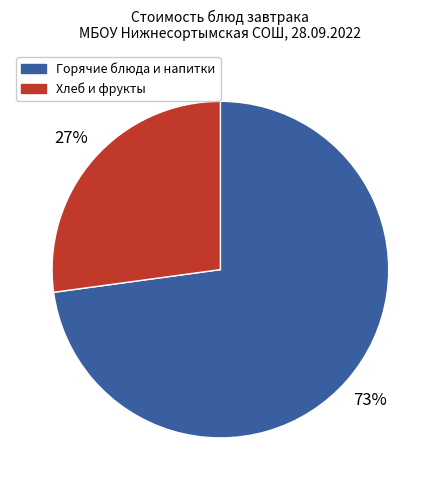

How many slices are in this pie chart?

2